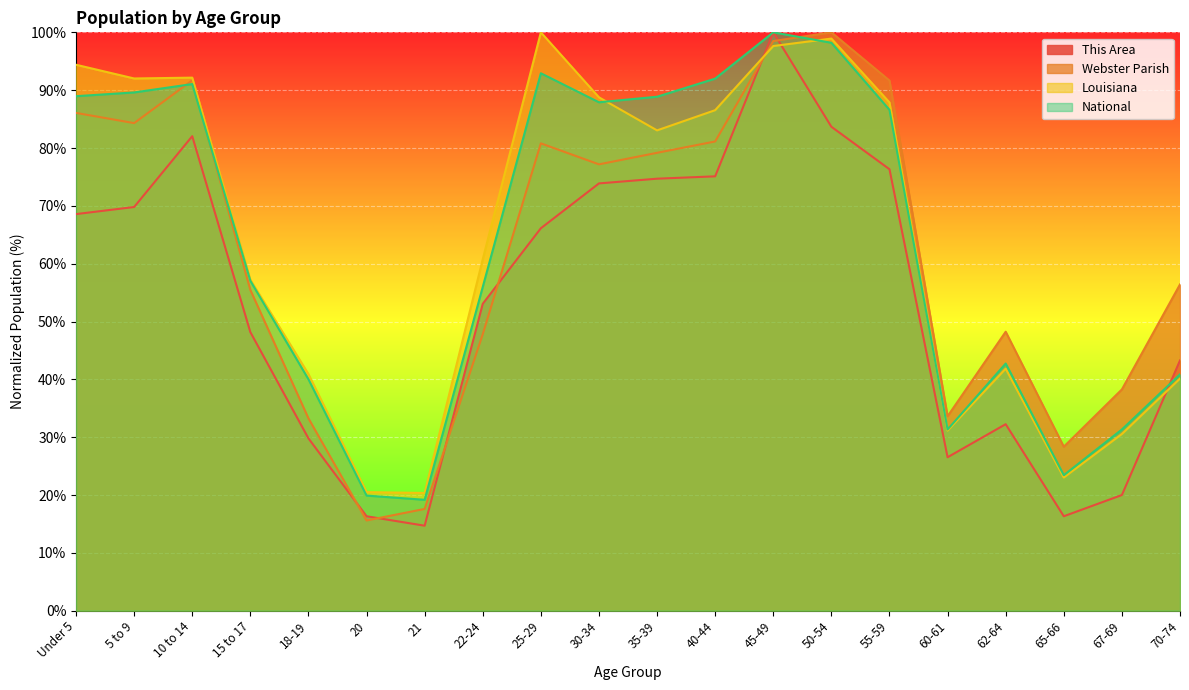

At how many categories does at least one series exceed 59?

11